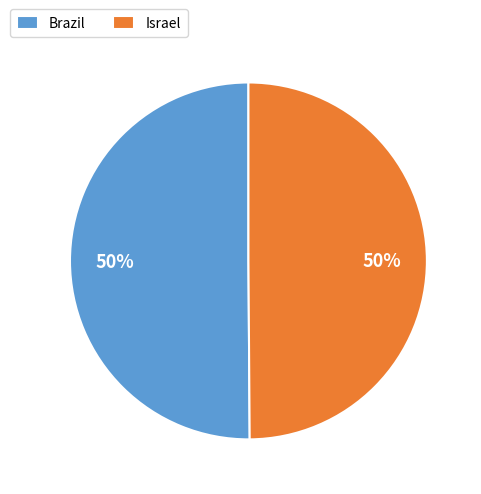

Do Brazil and Israel together represent more than half of the pie?

Yes